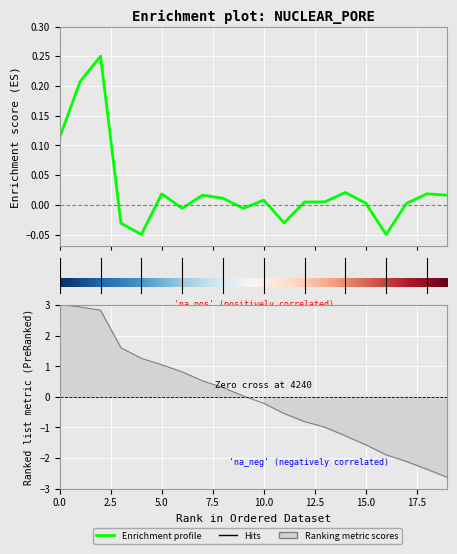

What is the difference between the second highest and second lowest values?

0.3